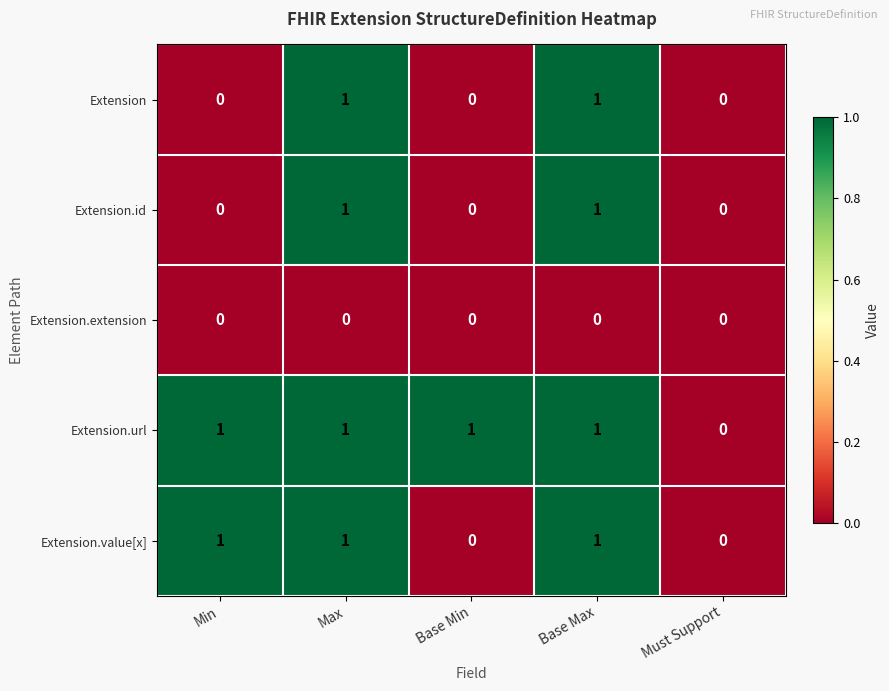

How many data points in Extension.id are above 0?

2